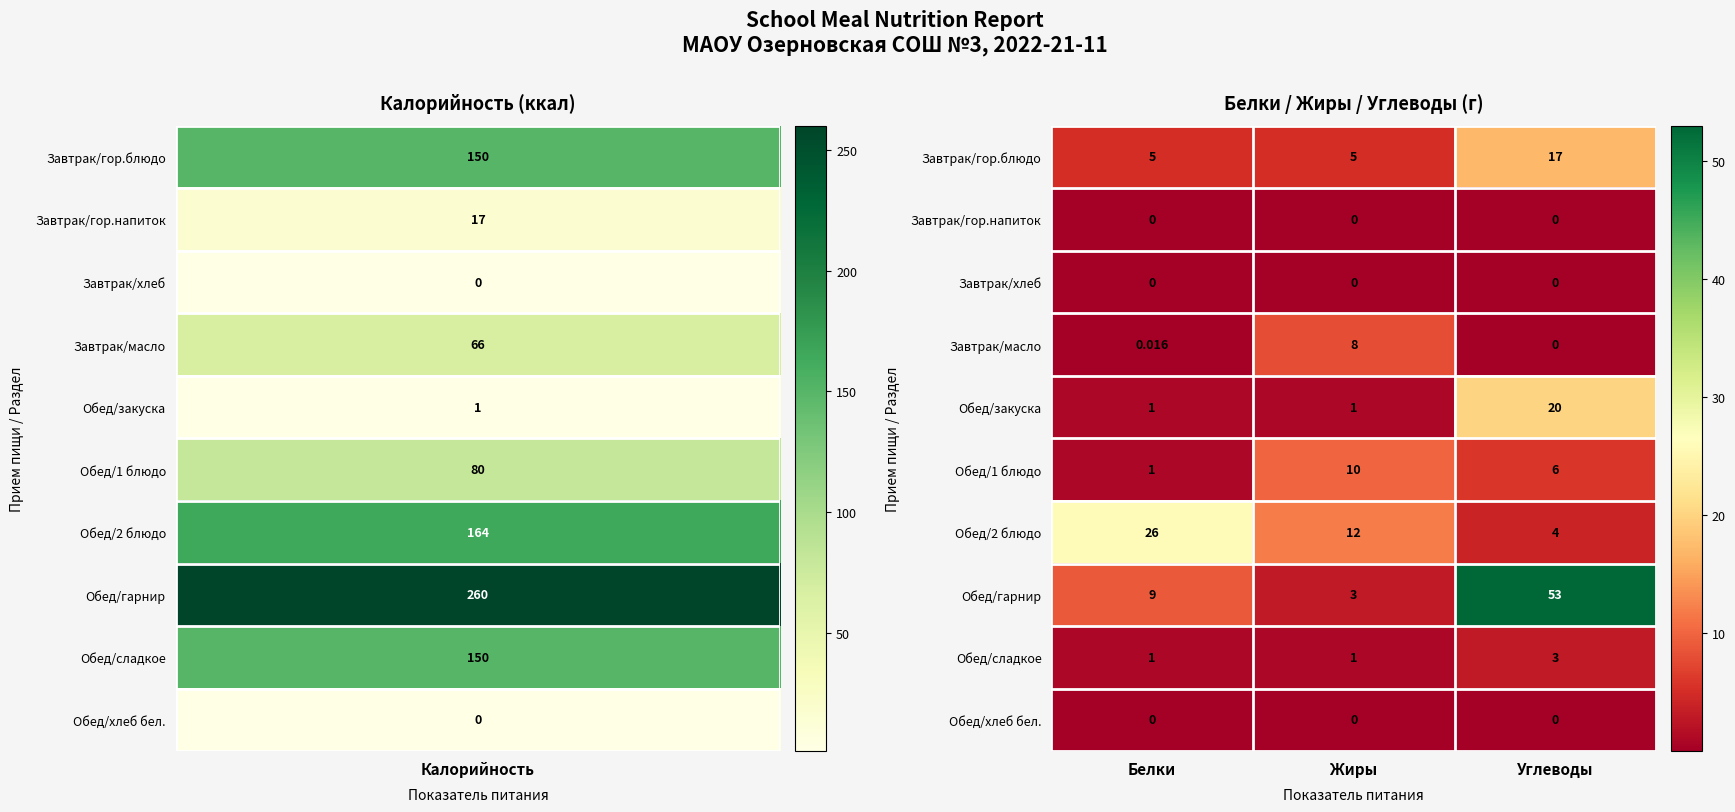

Which series has the largest total across all categories?

Обед/гарнир